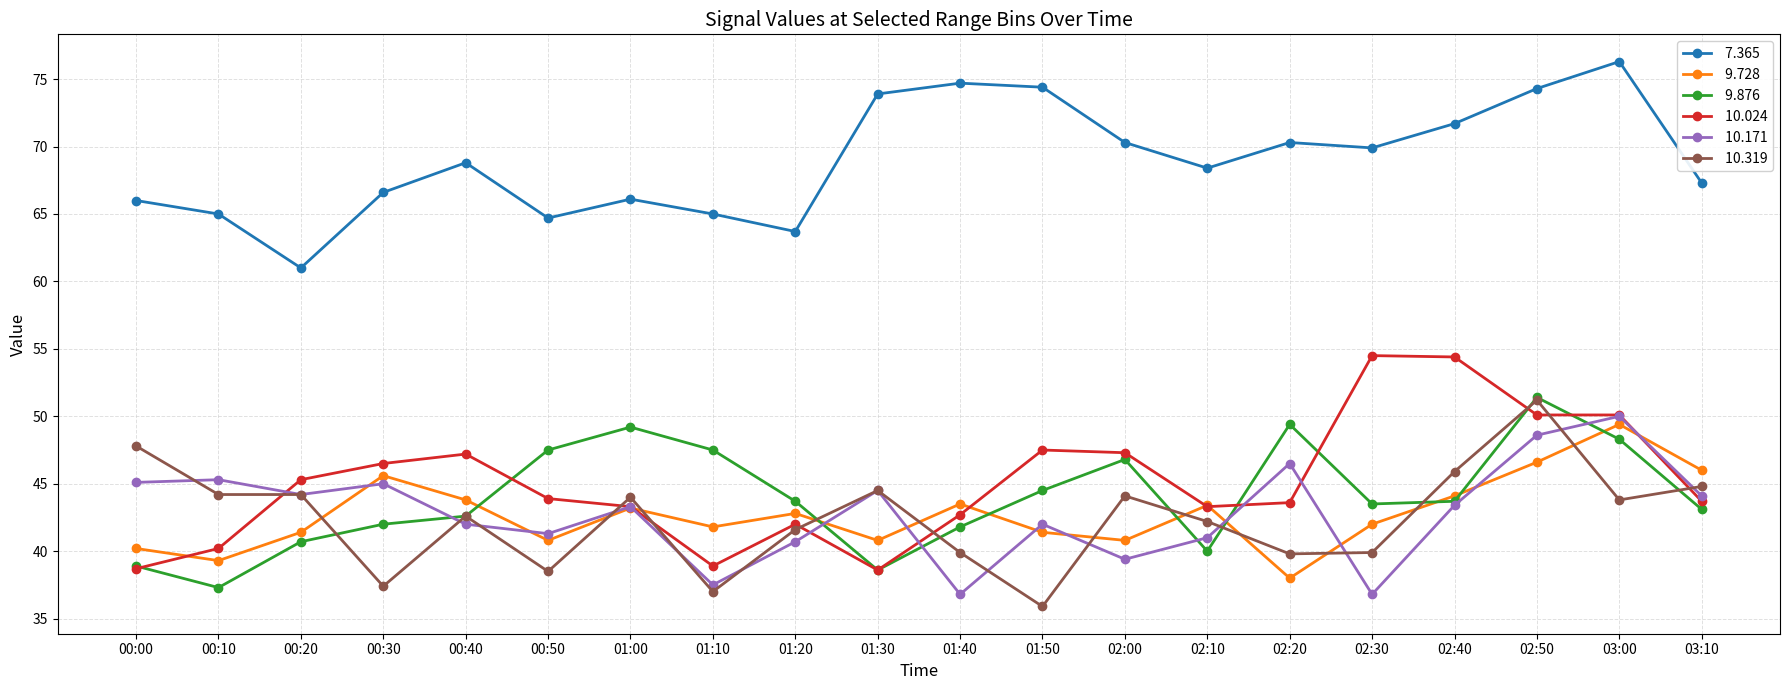

Which label corresponds to the largest value in the chart?

03:00